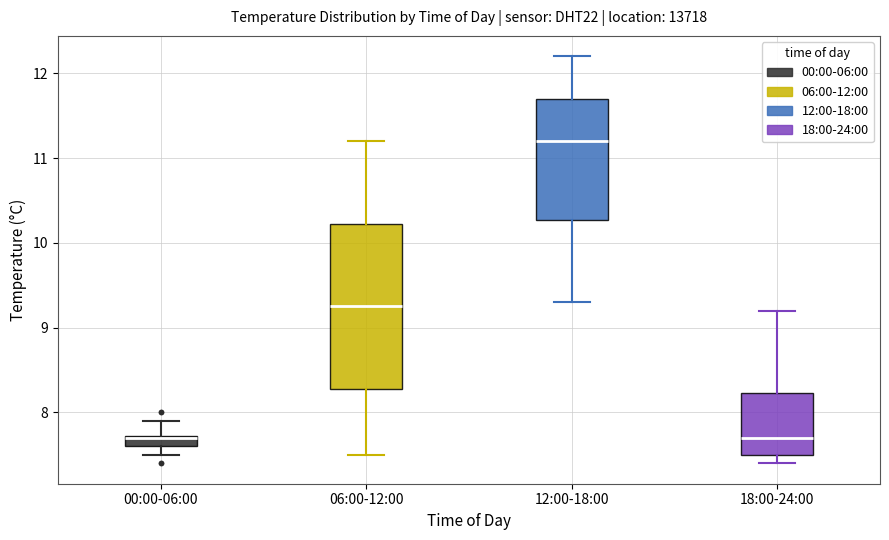

Where does the upper whisker of the box for 06:00-12:00 end on the y-axis? The values are not printed on the chart, so give them approximately, as read against the axis.

11.2